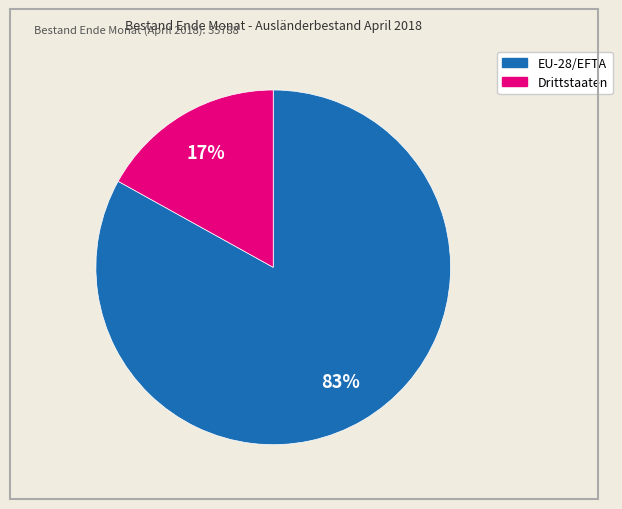

To the nearest percent, what is the combined percentage of EU-28/EFTA and Drittstaaten?

100%